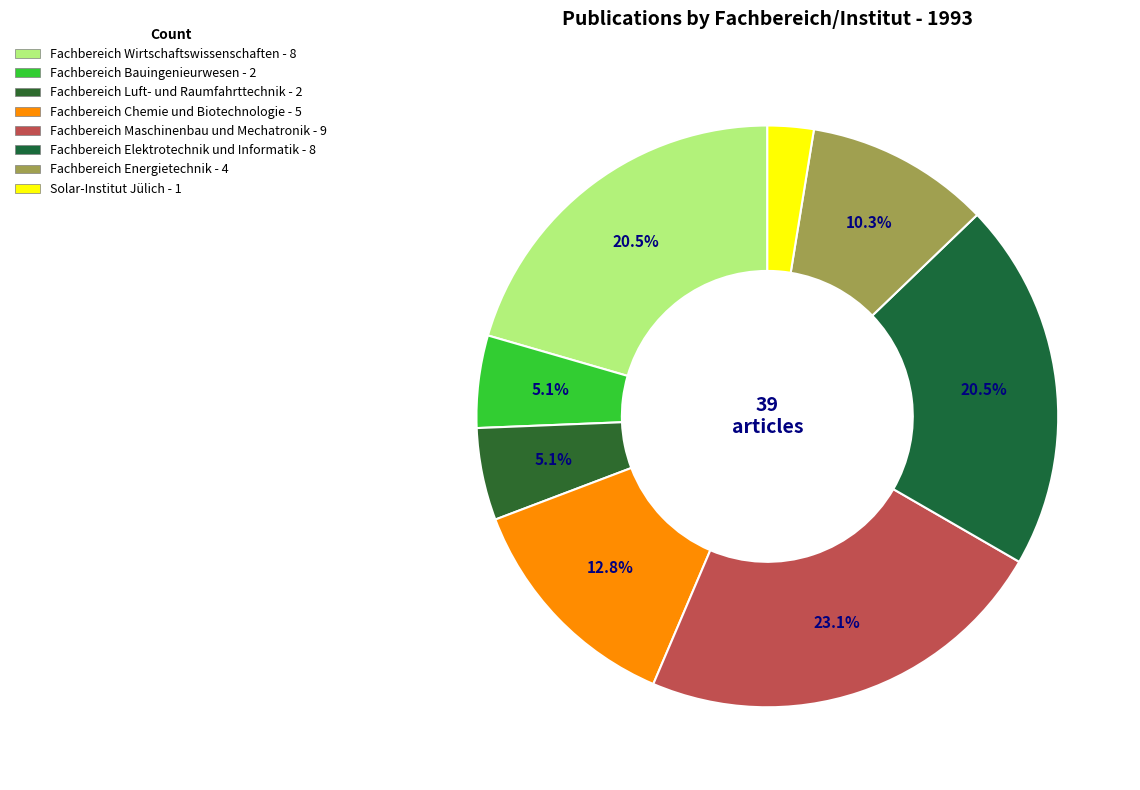

Which category has the smallest portion of the pie?

Solar-Institut Jülich